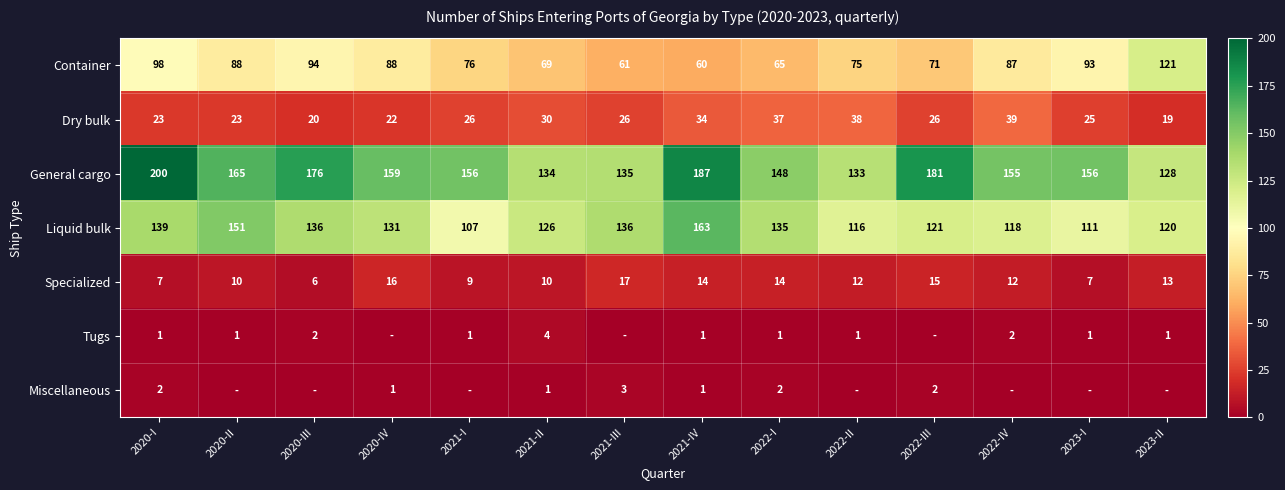

At which category is the sum across all series the highest?

2020-I